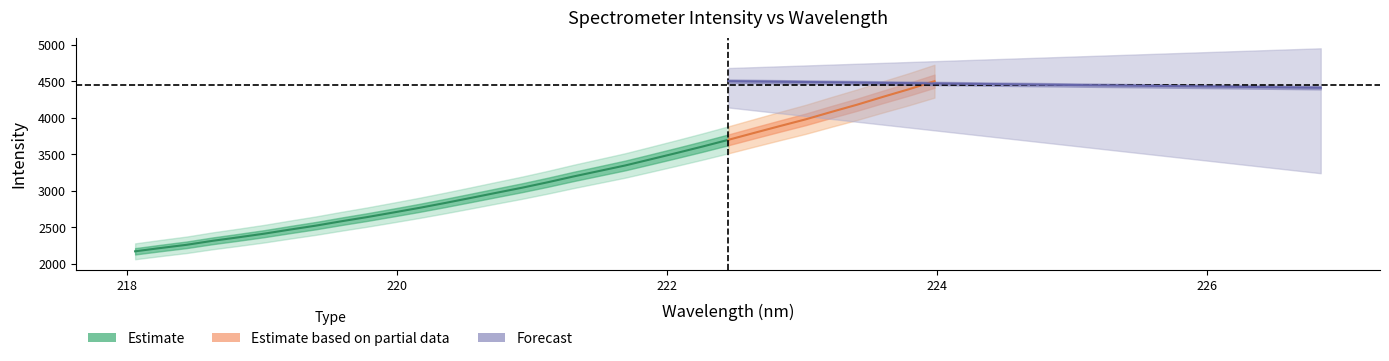

Does the chart display data point markers on the line(s)?

No